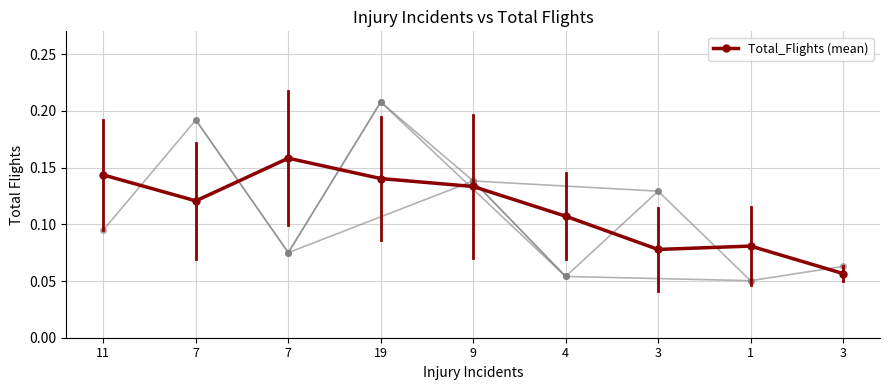

Reading right to left, list all the values displayed in this chart.

3=0.1	1=0.1	3=0.1	4=0.1	9=0.1	19=0.1	7=0.2	7=0.1	11=0.1